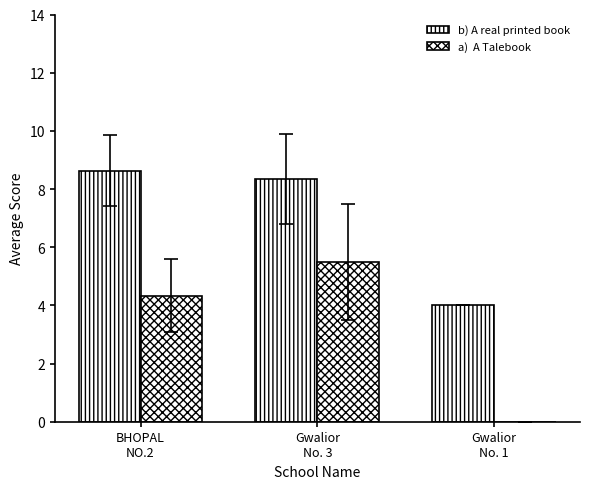

Is it true that a)  A Talebook equals 1.7 at BHOPAL
NO.2?

False